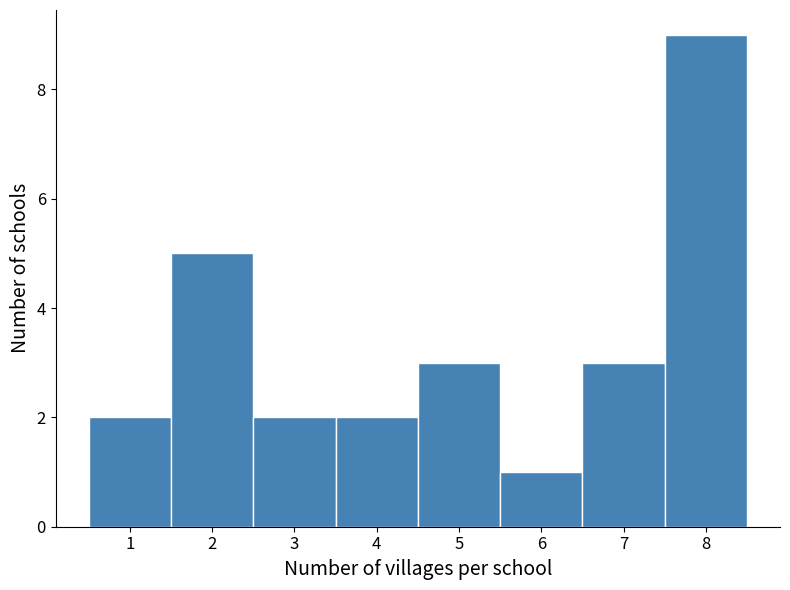

Reading left to right, list every bar in this chart as the range it spans on the x-axis followed by its height. The values are not printed on the chart, so give them approximately, as read against the axis.

0.5 to 1.5: 2
1.5 to 2.5: 5
2.5 to 3.5: 2
3.5 to 4.5: 2
4.5 to 5.5: 3
5.5 to 6.5: 1
6.5 to 7.5: 3
7.5 to 8.5: 9